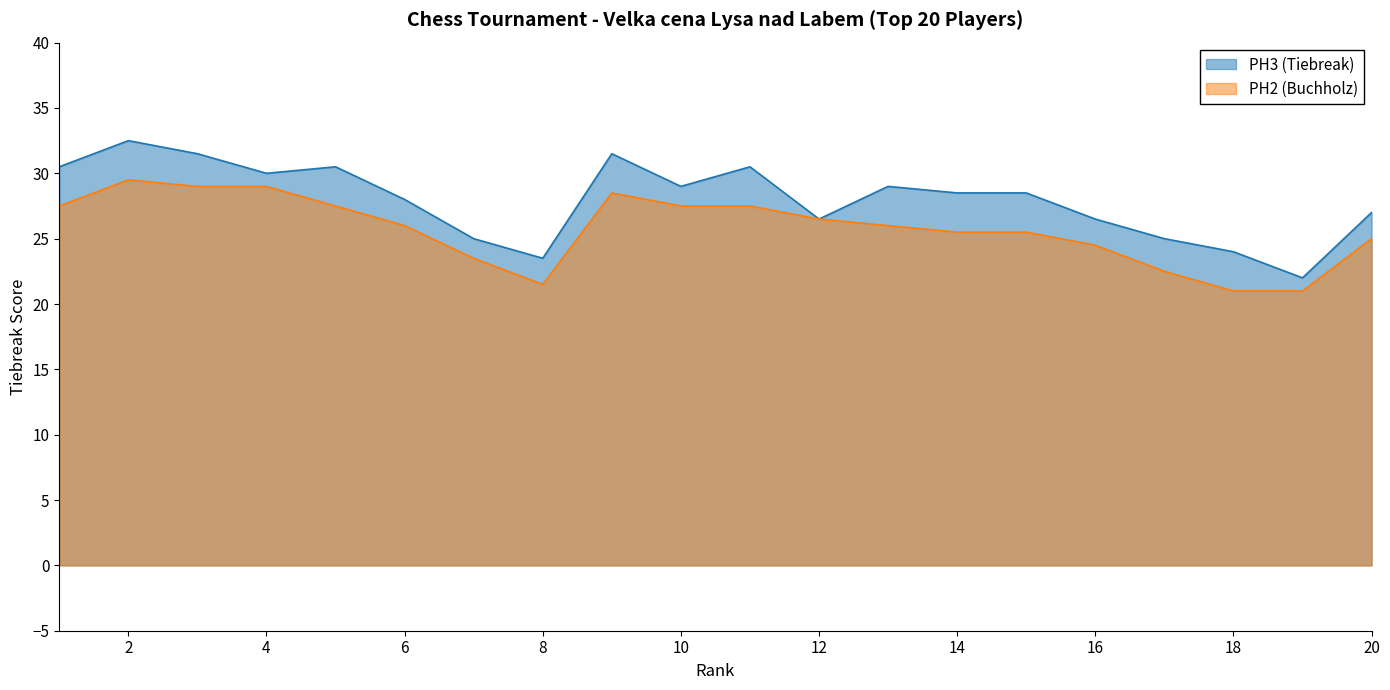

What is the value of the PH3 (Tiebreak) point at the 5th from the left?

30.5